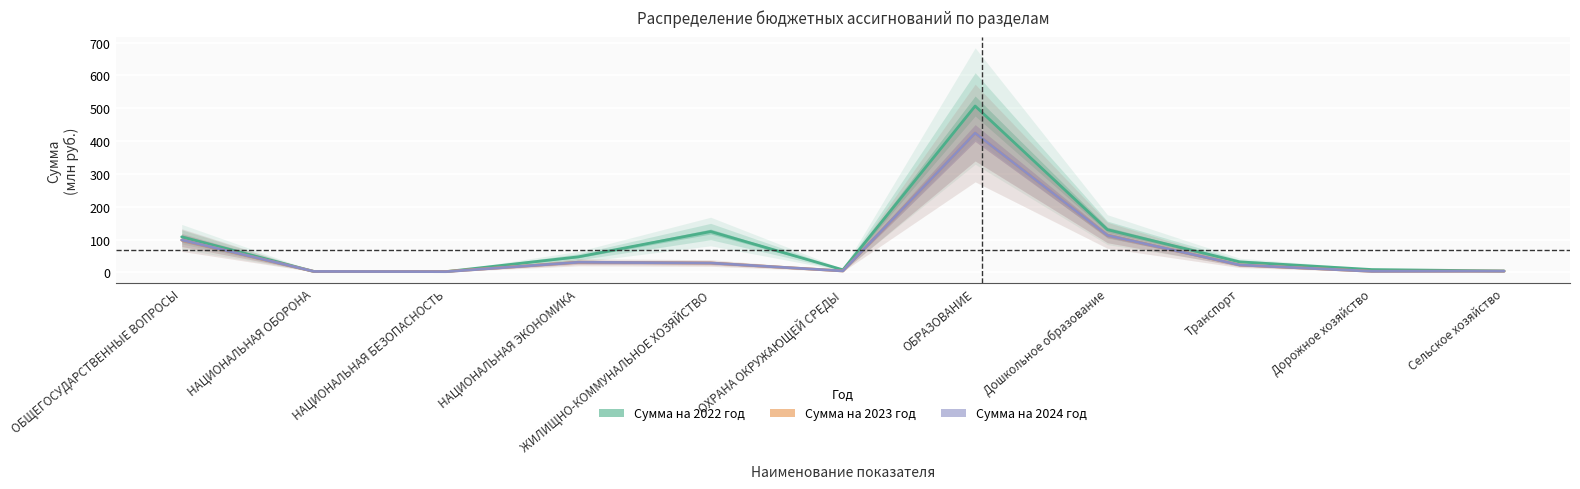

What is the label of the 1st point from the left?

ОБЩЕГОСУДАРСТВЕННЫЕ ВОПРОСЫ